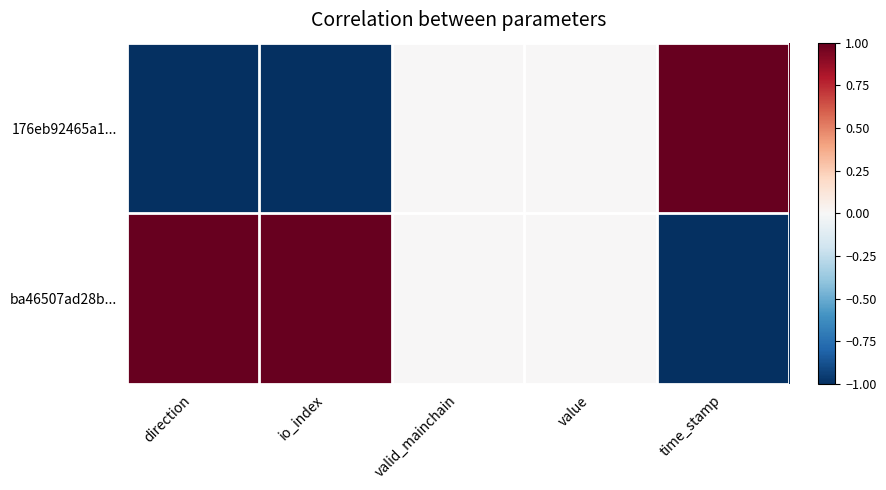

How many distinct data groups are displayed?

2